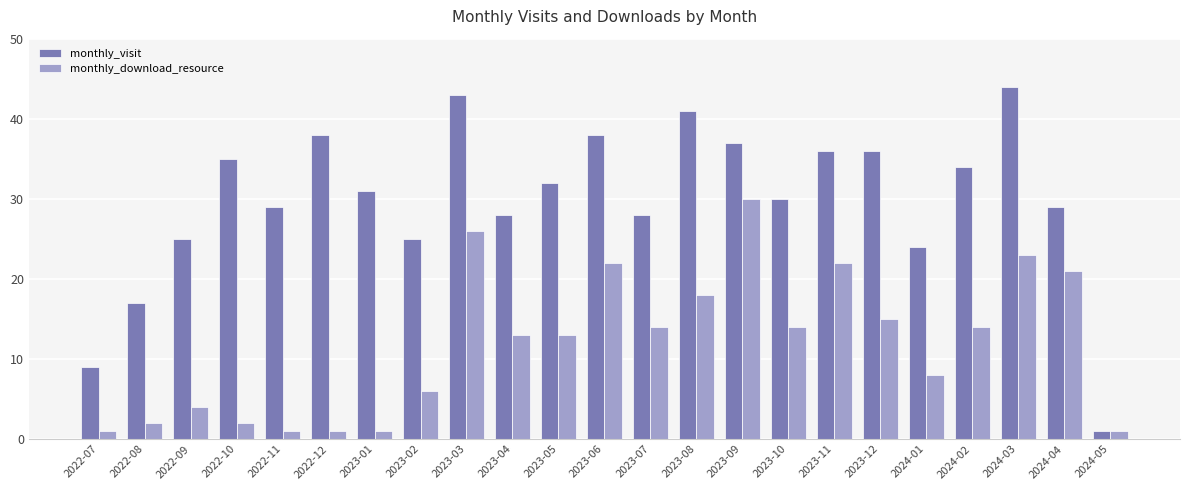

What is the minimum value shown in the chart?

1